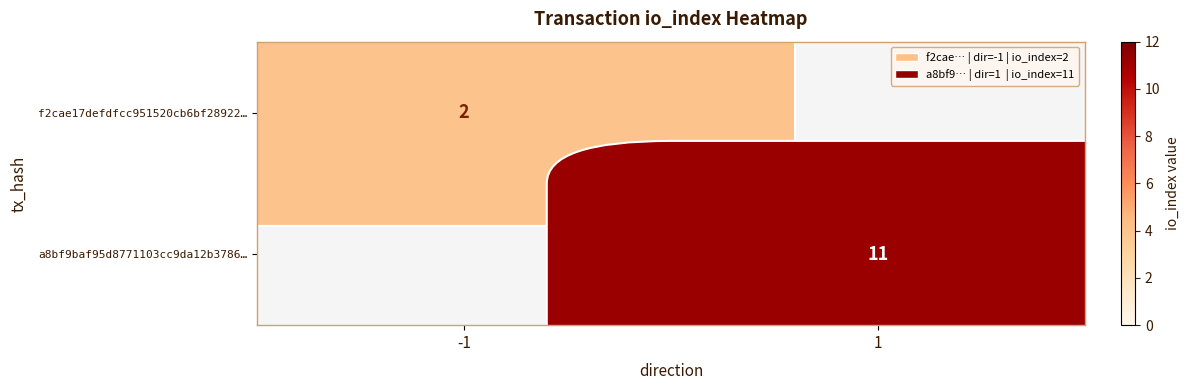

The value of f2cae17defdfcc951520cb6bf28922… at -1 is 1. True or false?

False